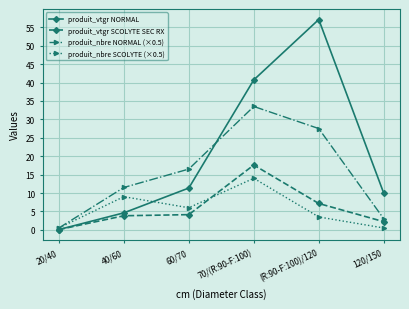

Reading right to left, extract all data points from this chart.

produit_vtgr NORMAL: 9.9	57.1	40.7	11.4	4.6	0.1
produit_vtgr SCOLYTE SEC RX: 2.2	7.2	17.6	4.1	3.8	0.1
produit_nbre NORMAL (×0.5): 3.0	27.5	33.5	16.5	11.5	0.5
produit_nbre SCOLYTE (×0.5): 0.5	3.5	14.0	6.0	9.0	0.5